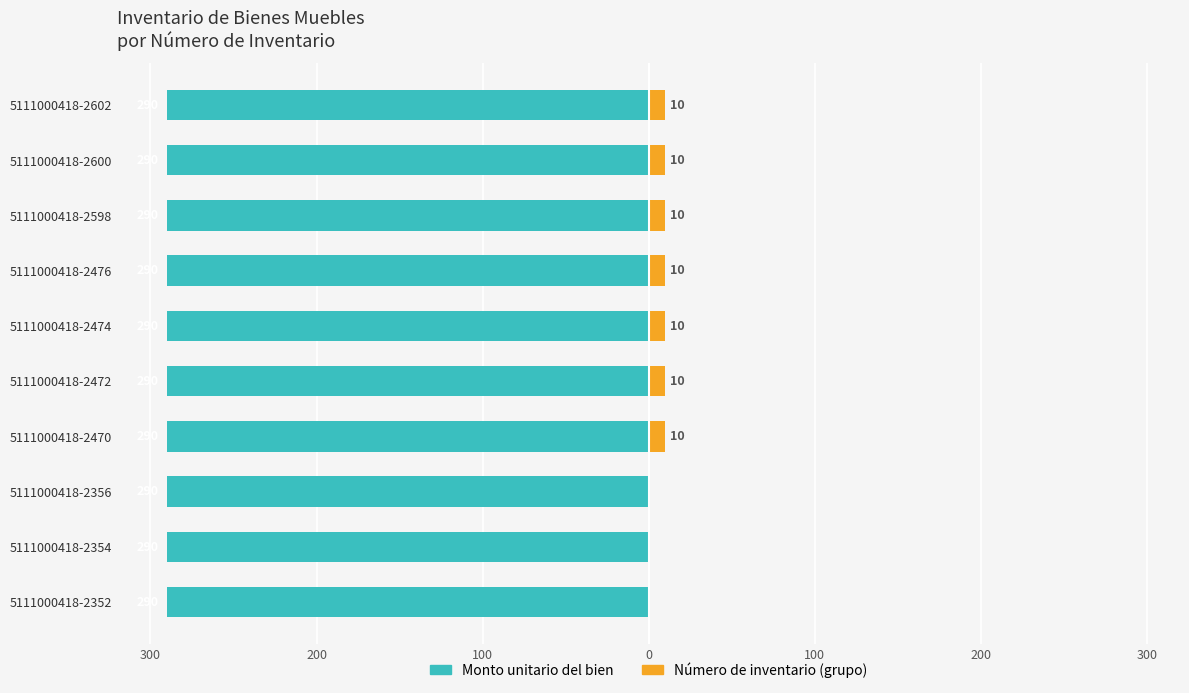

Are the bars horizontal?

Yes